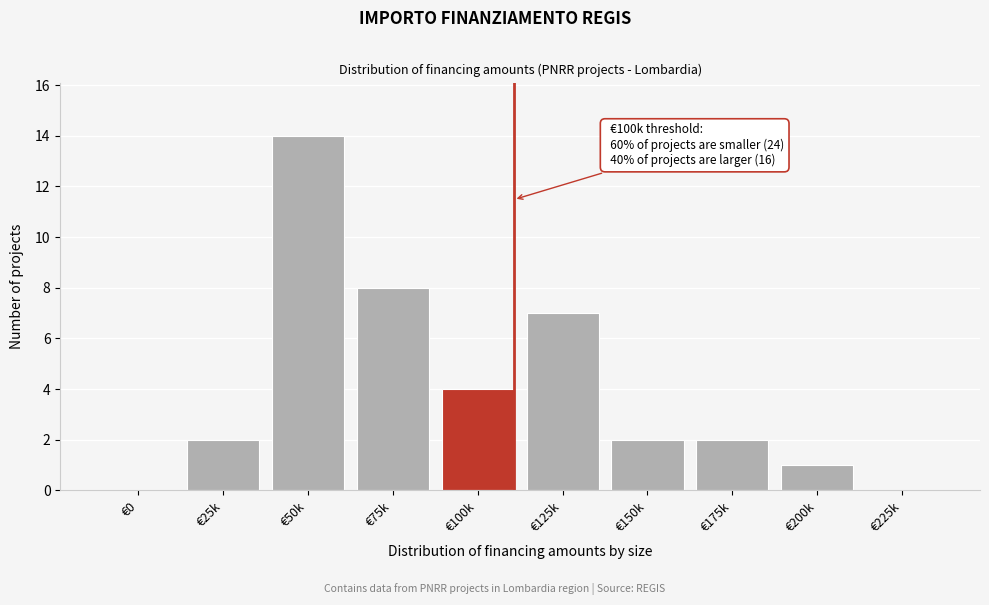

Reading left to right, list all the values displayed in this chart.

€0=0	€25k=2	€50k=14	€75k=8	€100k=4	€125k=7	€150k=2	€175k=2	€200k=1	€225k=0